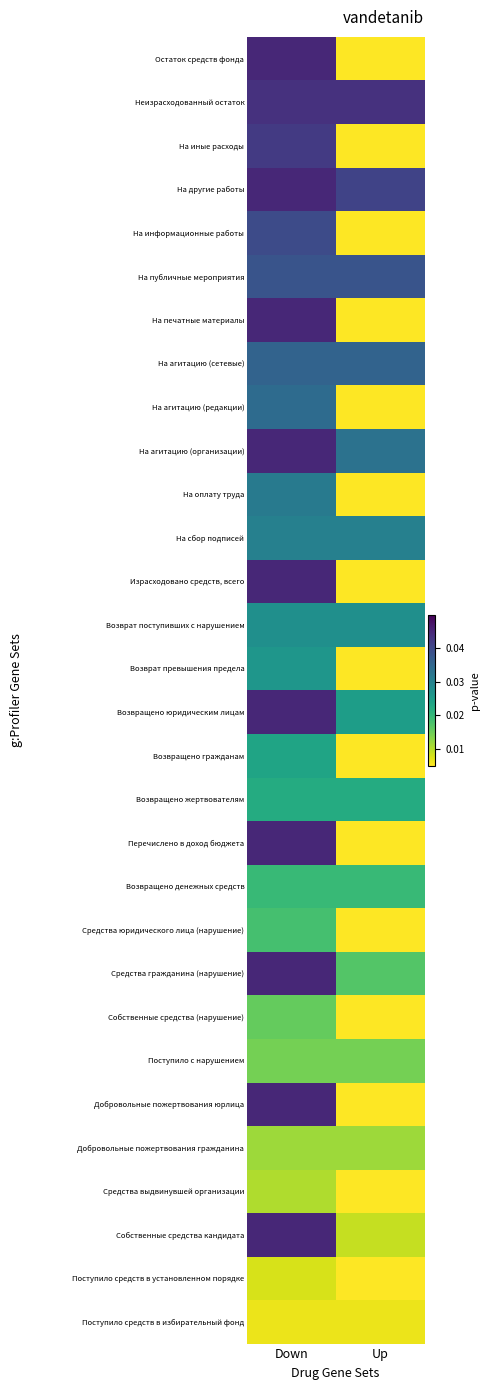

At how many categories does at least one series exceed 0?

2